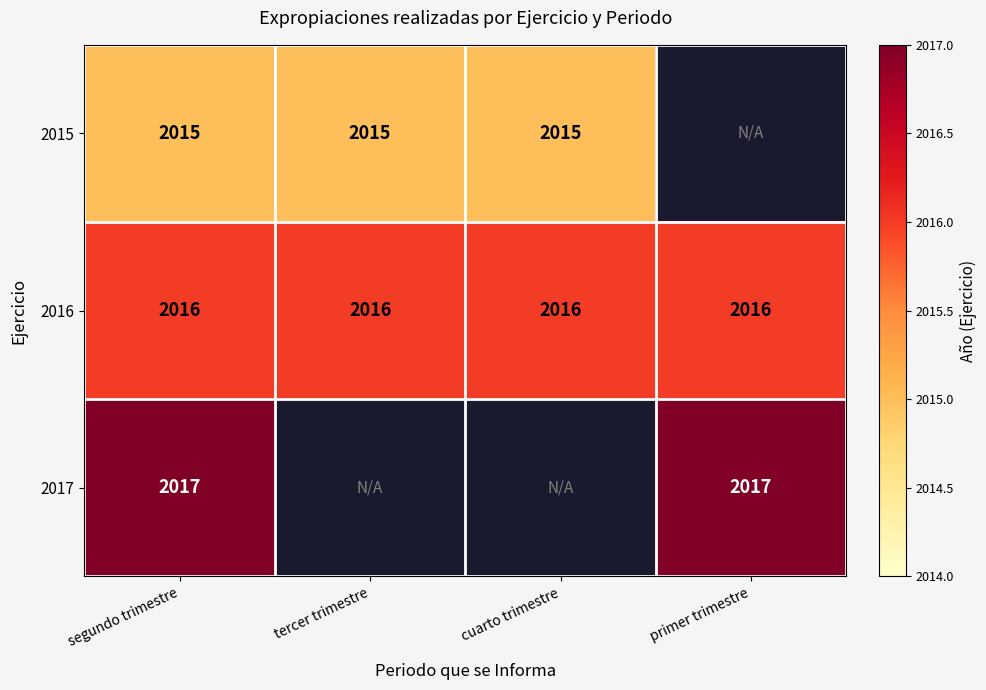

At how many categories does at least one series exceed 2015?

4